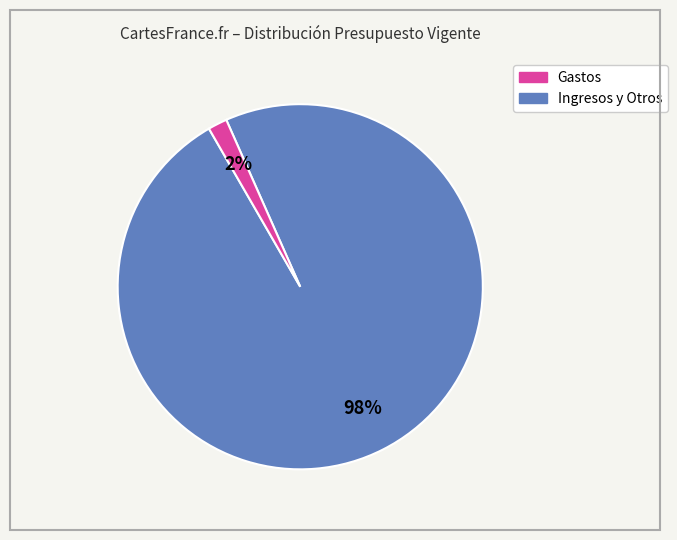

Is there any slice that represents more than half of the pie?

Yes